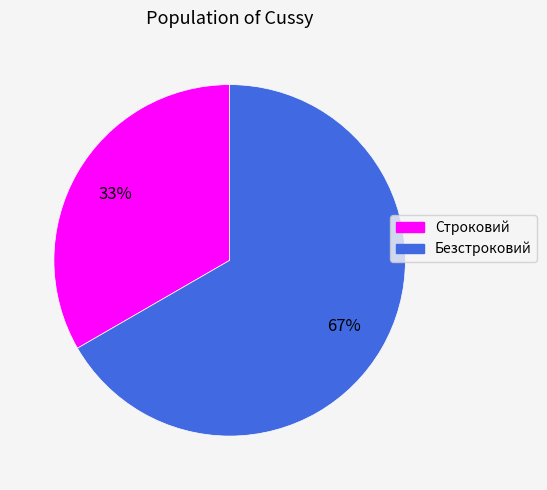

The Строковий slice represents 33% of the pie. True or false?

True